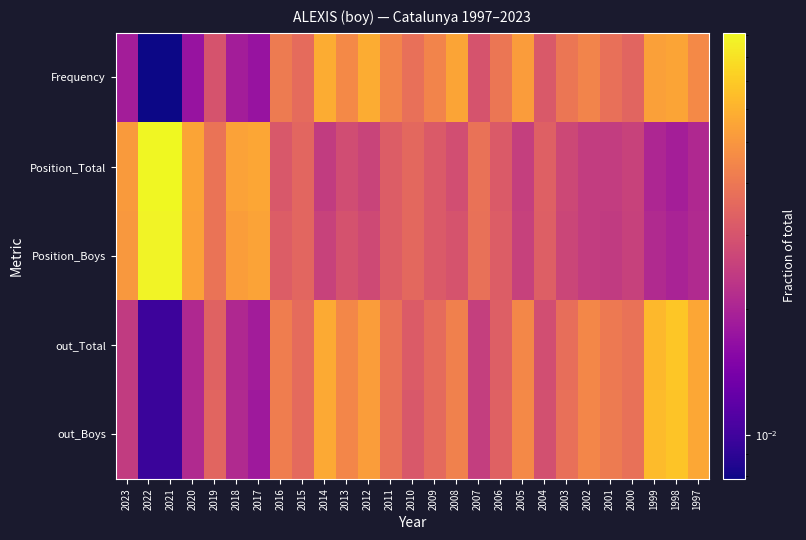

Reading right to left, what are all the values shown in this chart?

Frequency: 1997=0.0	1998=0.1	1999=0.1	2000=0.0	2001=0.0	2002=0.0	2003=0.0	2004=0.0	2005=0.1	2006=0.0	2007=0.0	2008=0.1	2009=0.0	2010=0.0	2011=0.0	2012=0.1	2013=0.0	2014=0.1	2015=0.0	2016=0.0	2017=0.0	2018=0.0	2019=0.0	2020=0.0	2021=0.0	2022=0.0	2023=0.0
Position_Total: 1997=0.0	1998=0.0	1999=0.0	2000=0.0	2001=0.0	2002=0.0	2003=0.0	2004=0.0	2005=0.0	2006=0.0	2007=0.0	2008=0.0	2009=0.0	2010=0.0	2011=0.0	2012=0.0	2013=0.0	2014=0.0	2015=0.0	2016=0.0	2017=0.1	2018=0.1	2019=0.0	2020=0.1	2021=0.1	2022=0.1	2023=0.1
Position_Boys: 1997=0.0	1998=0.0	1999=0.0	2000=0.0	2001=0.0	2002=0.0	2003=0.0	2004=0.0	2005=0.0	2006=0.0	2007=0.0	2008=0.0	2009=0.0	2010=0.0	2011=0.0	2012=0.0	2013=0.0	2014=0.0	2015=0.0	2016=0.0	2017=0.1	2018=0.1	2019=0.0	2020=0.1	2021=0.1	2022=0.1	2023=0.1
out_Total: 1997=0.1	1998=0.1	1999=0.1	2000=0.0	2001=0.0	2002=0.0	2003=0.0	2004=0.0	2005=0.0	2006=0.0	2007=0.0	2008=0.0	2009=0.0	2010=0.0	2011=0.0	2012=0.1	2013=0.0	2014=0.1	2015=0.0	2016=0.0	2017=0.0	2018=0.0	2019=0.0	2020=0.0	2021=0.0	2022=0.0	2023=0.0
out_Boys: 1997=0.1	1998=0.1	1999=0.1	2000=0.0	2001=0.0	2002=0.0	2003=0.0	2004=0.0	2005=0.0	2006=0.0	2007=0.0	2008=0.0	2009=0.0	2010=0.0	2011=0.0	2012=0.1	2013=0.0	2014=0.1	2015=0.0	2016=0.0	2017=0.0	2018=0.0	2019=0.0	2020=0.0	2021=0.0	2022=0.0	2023=0.0